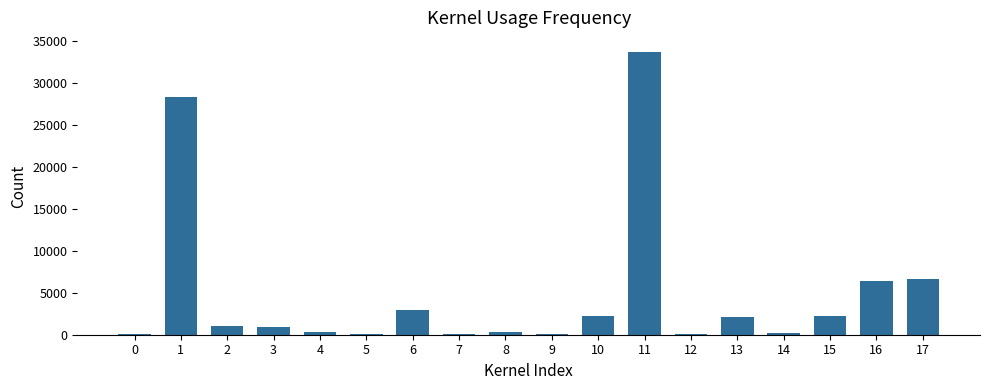

What is the sum of all values?

87683